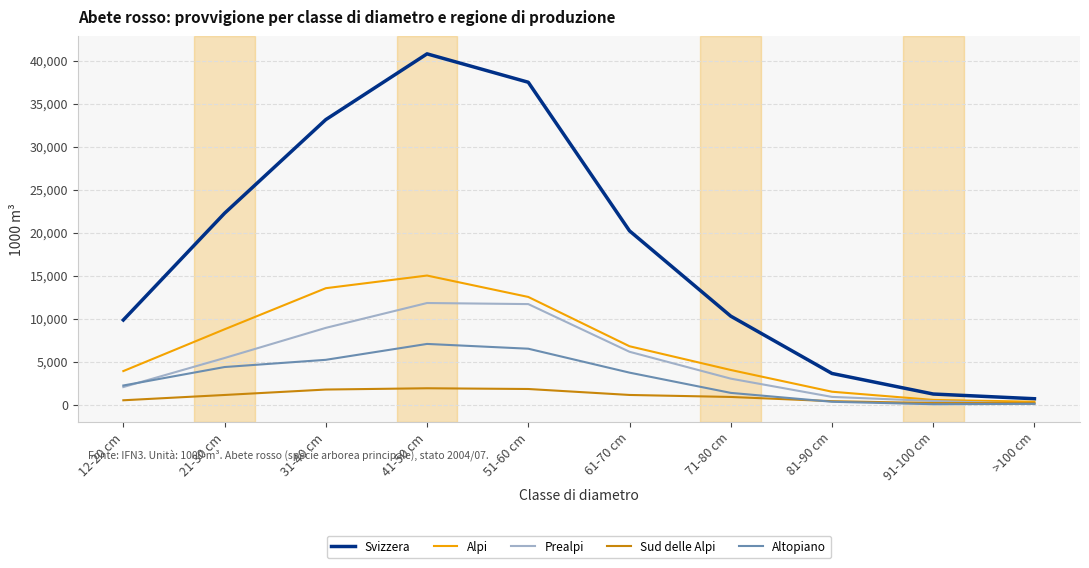

Does the chart have visible grid lines?

Yes